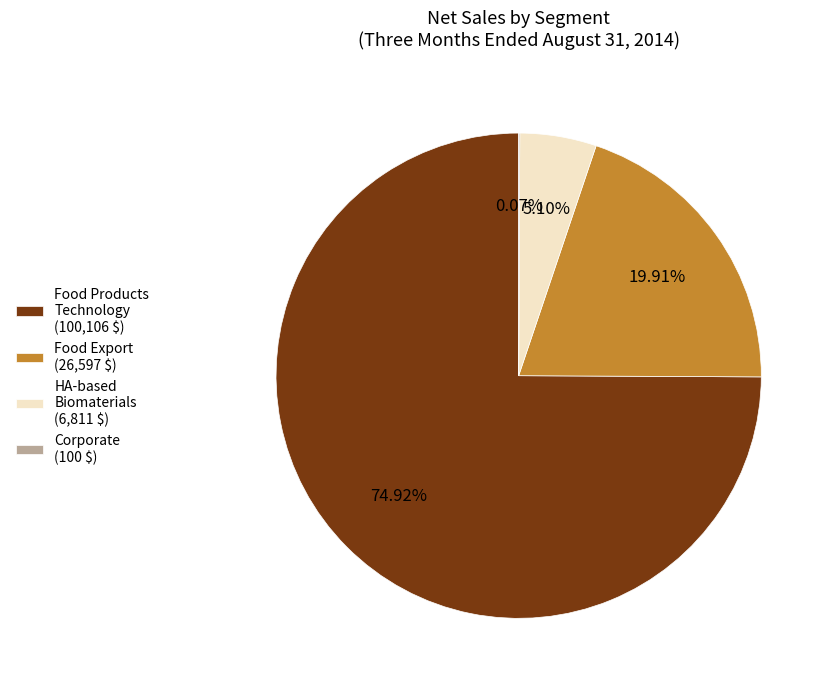

Is there any slice that represents more than half of the pie?

Yes